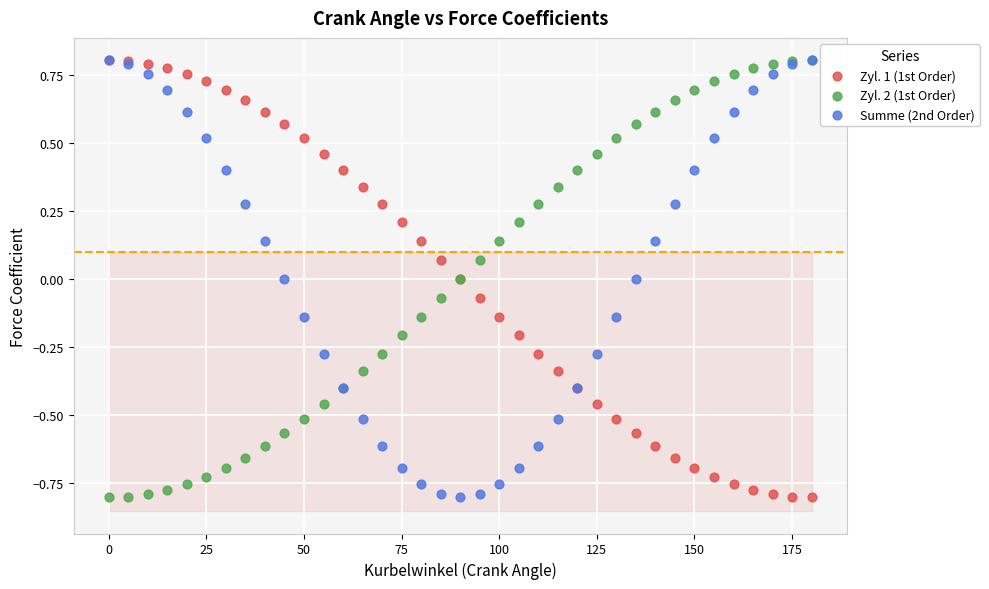

What are all the series names shown in the legend?

Zyl. 1 (1st Order), Zyl. 2 (1st Order), Summe (2nd Order)